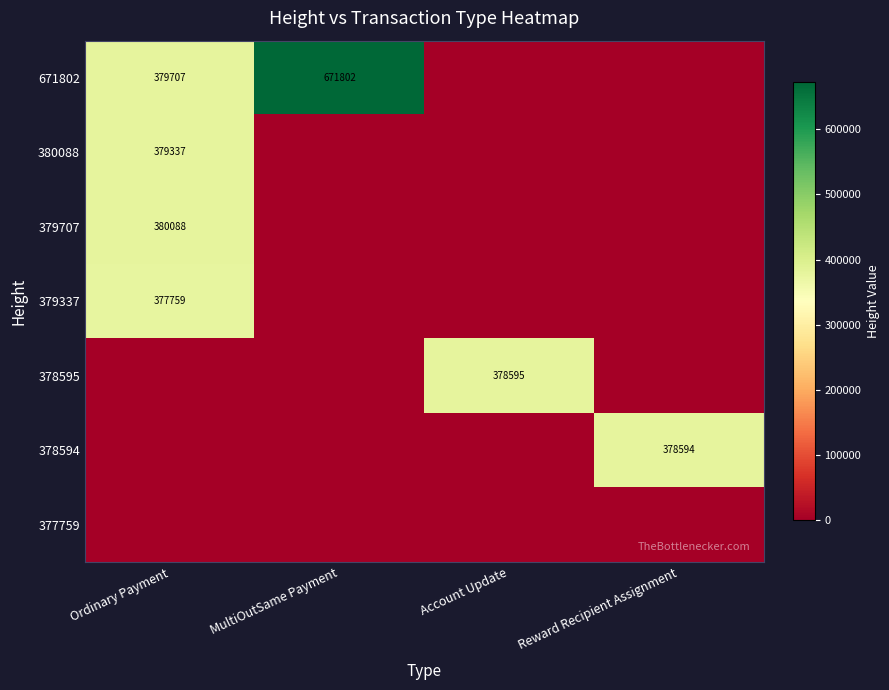

Is it true that 378595 equals 244711 at Account Update?

False